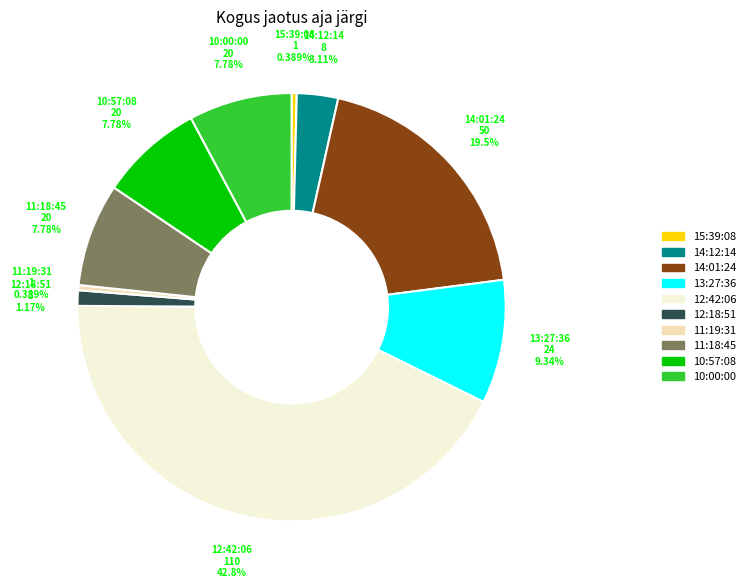

Is there any slice that represents more than half of the pie?

No